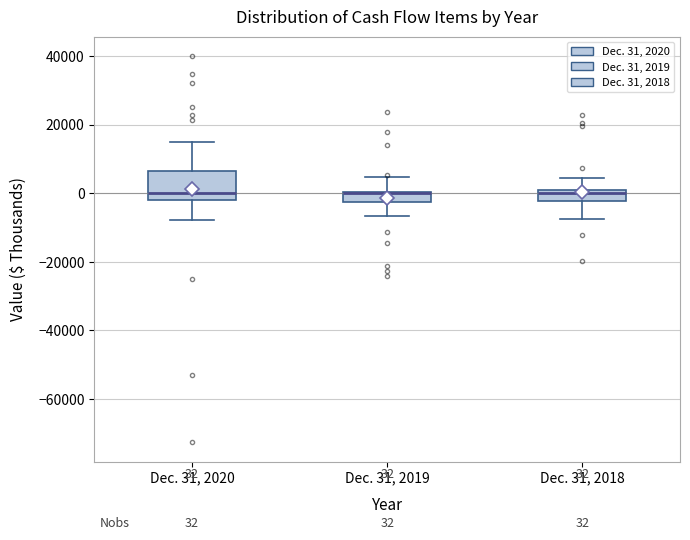

Comparing the boxes themselves (not the whiskers), which one is the tallest?

Dec. 31, 2020